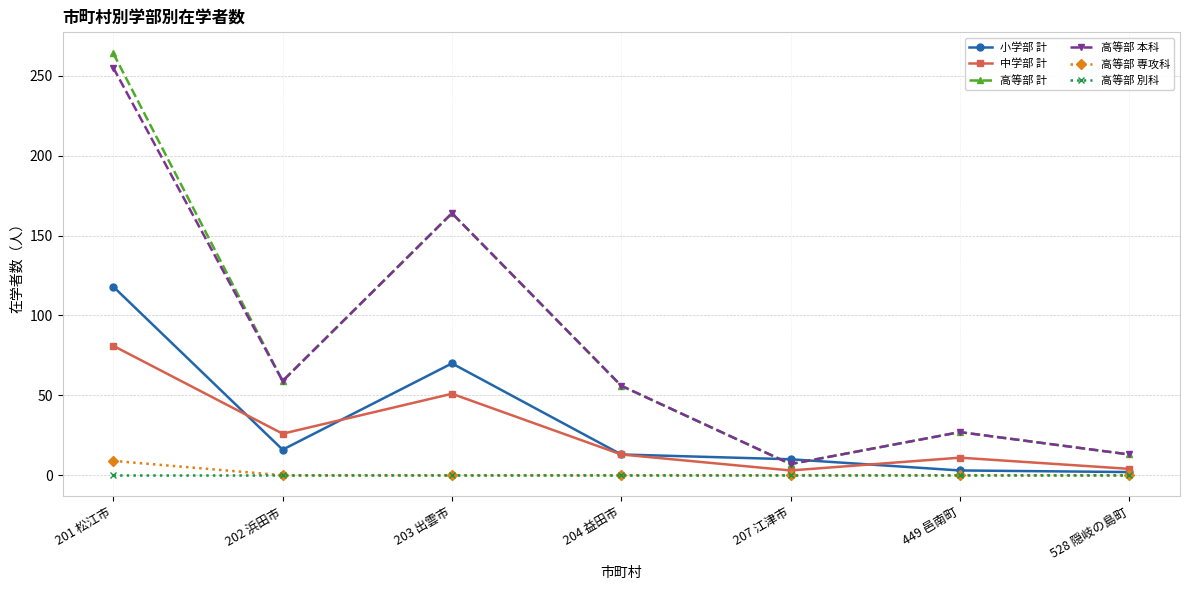

The value of 高等部 本科 at 202 浜田市 is 102. True or false?

False